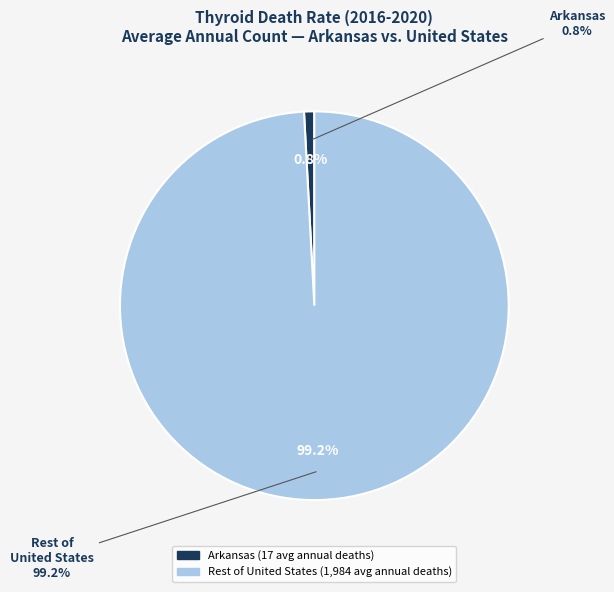

To the nearest percent, what is the difference between the largest and smallest slice percentages?

98%